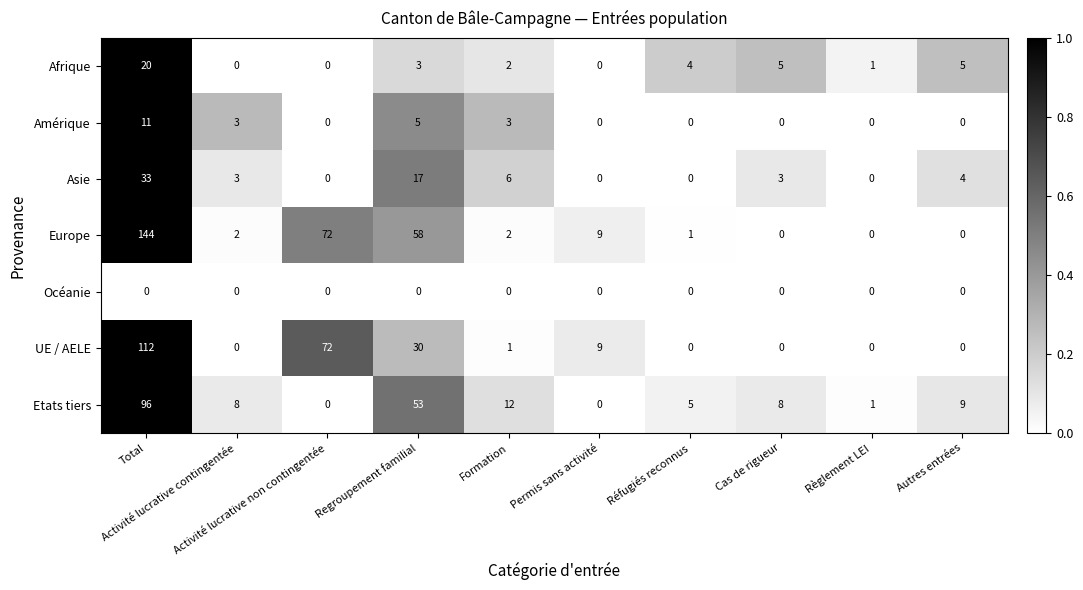

List the series in order of their peak value, highest first.

Europe, UE / AELE, Etats tiers, Asie, Afrique, Amérique, Océanie